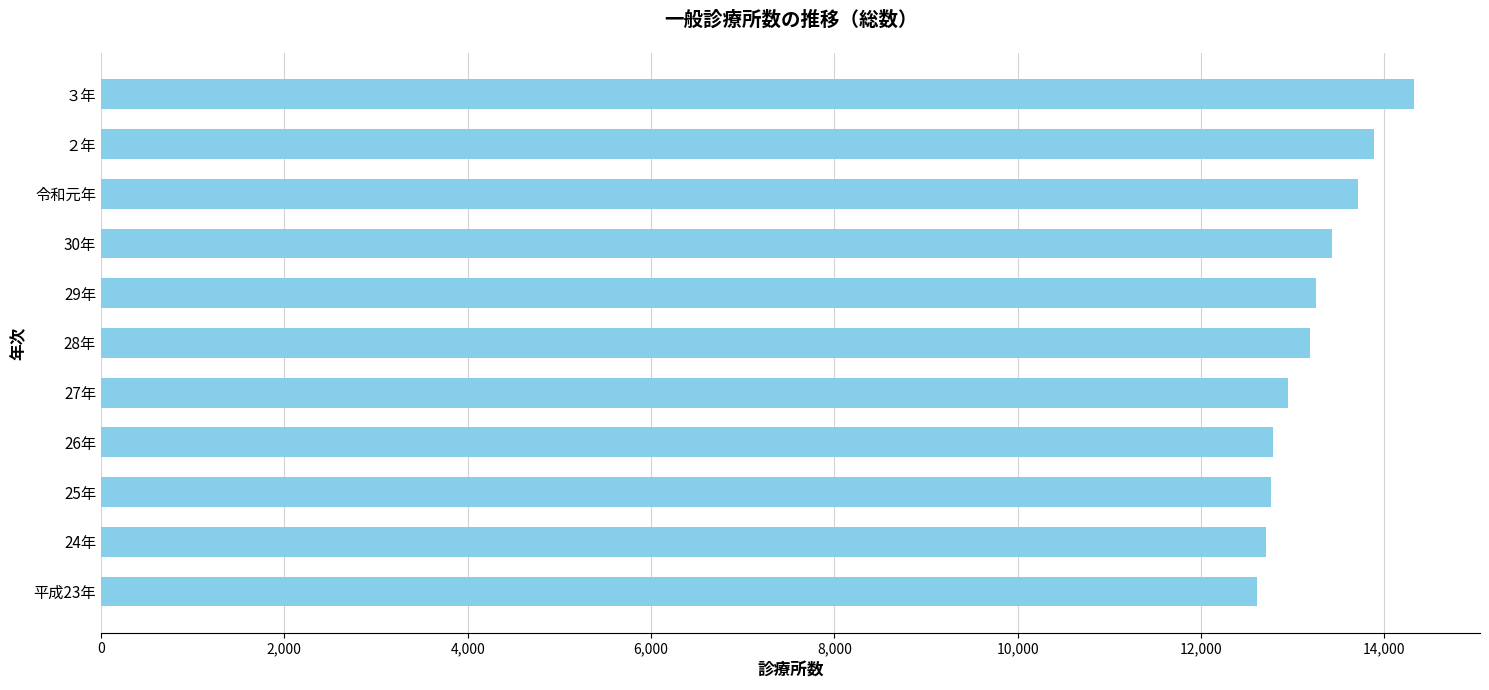

What is the sum of all values?

145598